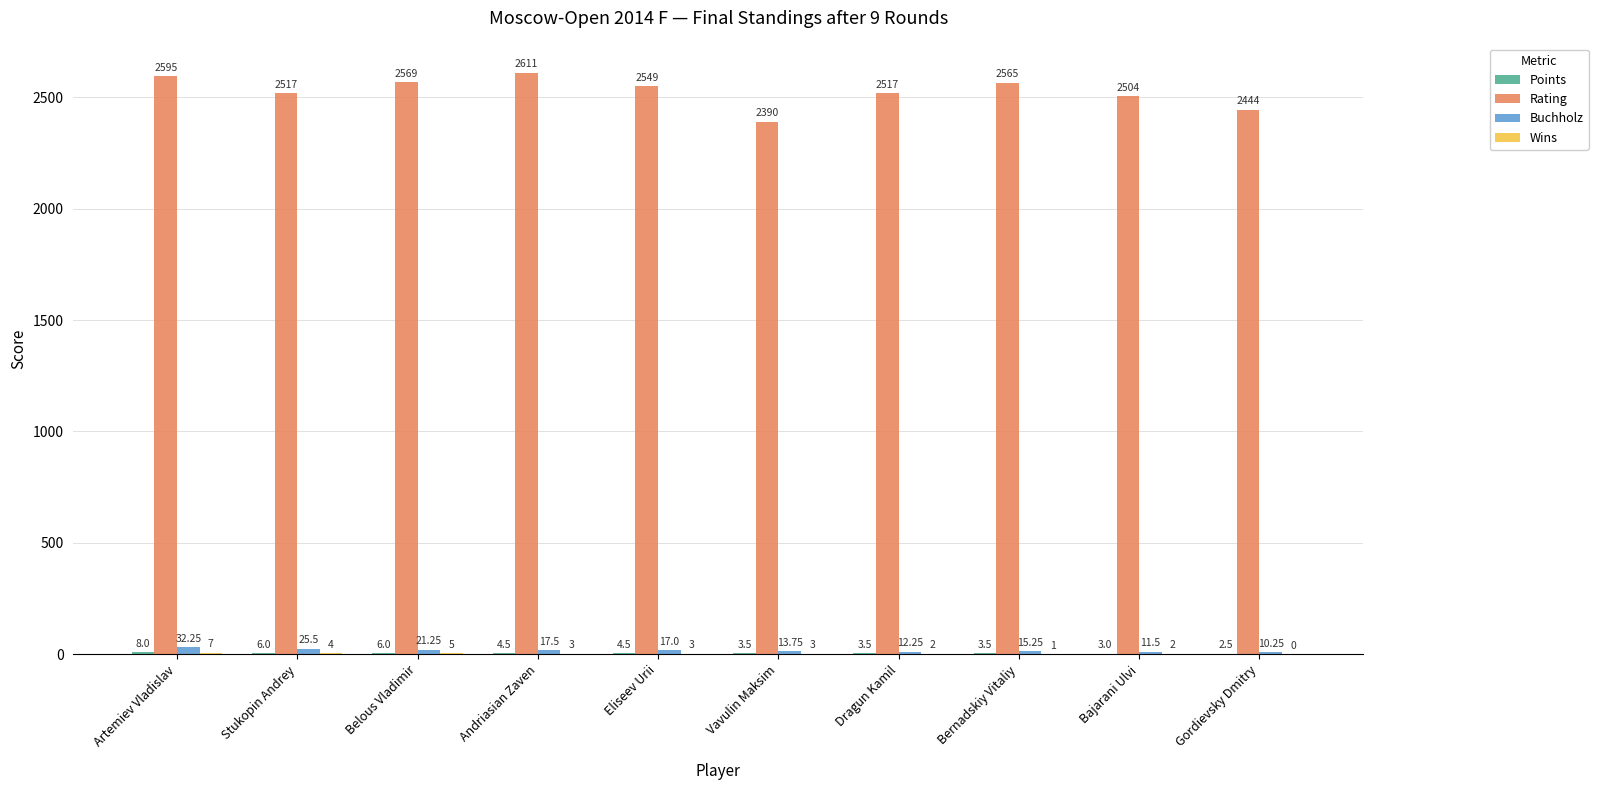

Where is Rating nearest to the value 2500?

Bajarani Ulvi